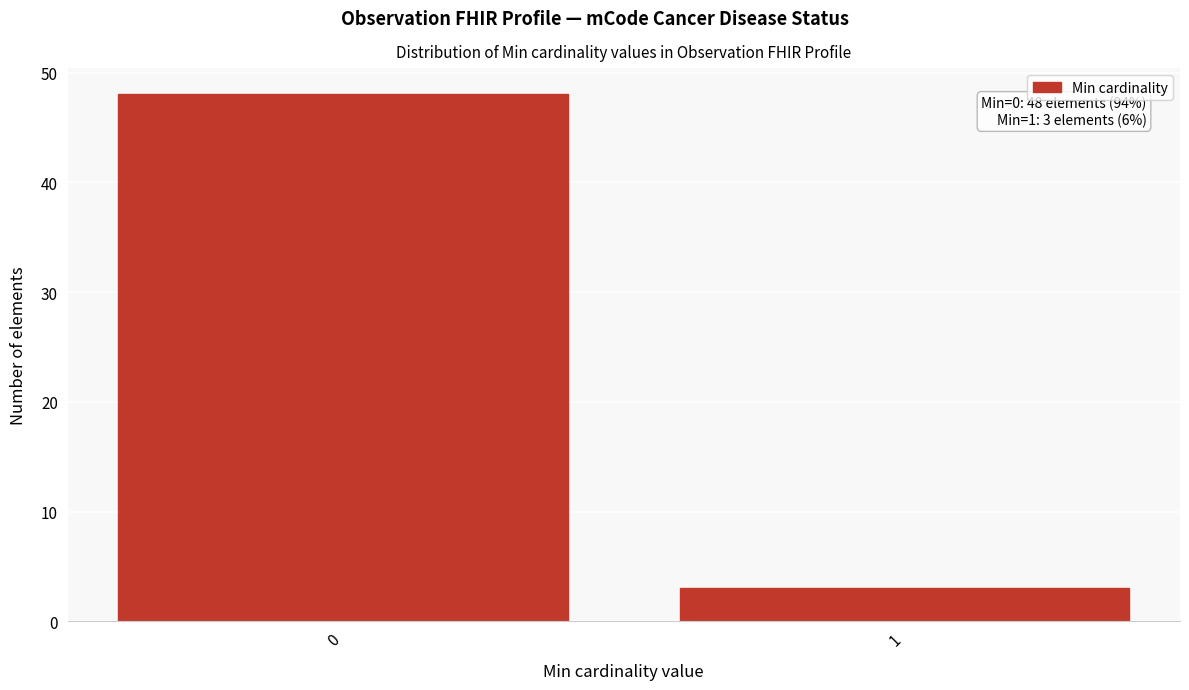

Reading right to left, transcribe all the data shown in this chart.

3	48